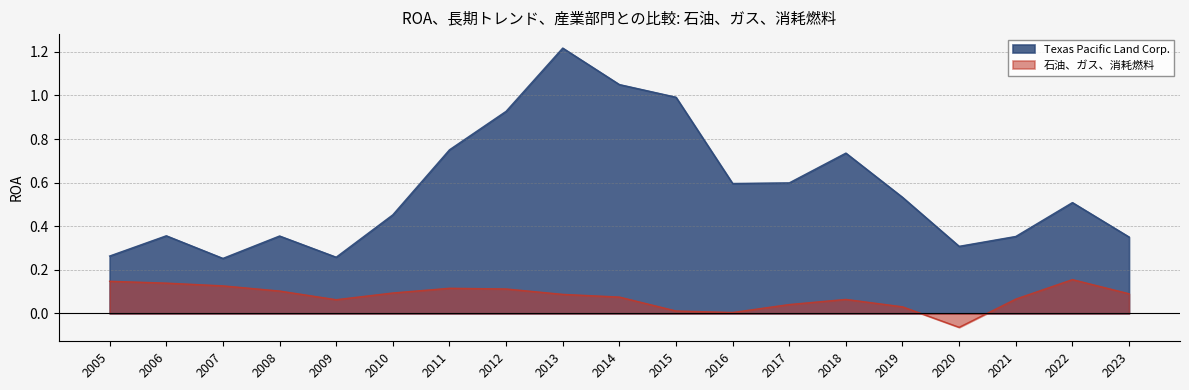

List the series in order of their peak value, lowest first.

石油、ガス、消耗燃料, Texas Pacific Land Corp.